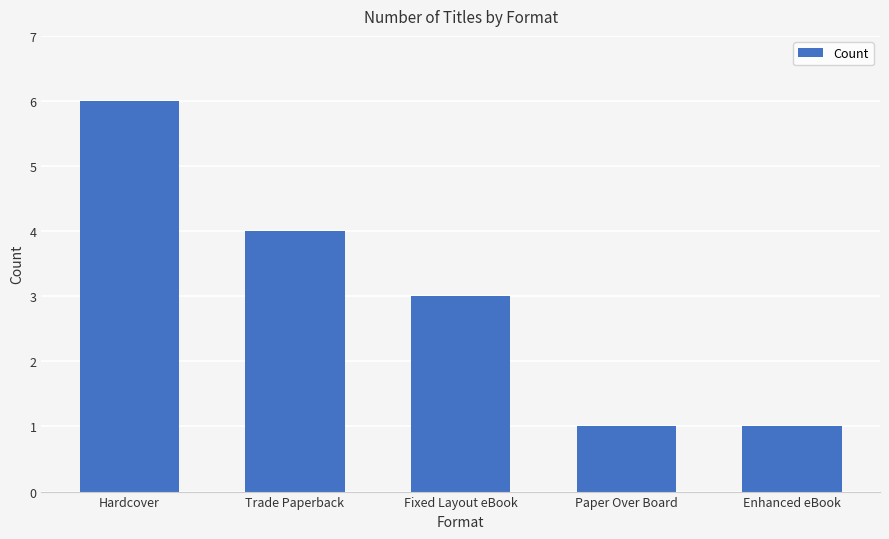

True or false: the data shows 6 at Hardcover.

True